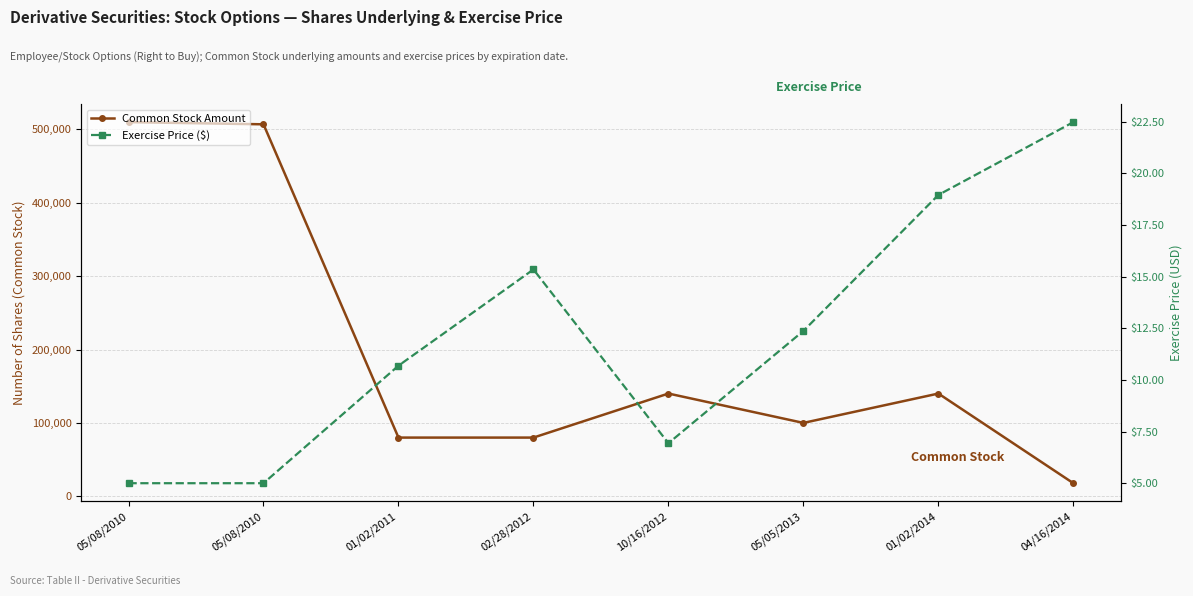

True or false: Common Stock Amount and Exercise Price ($) cross at least once.

False